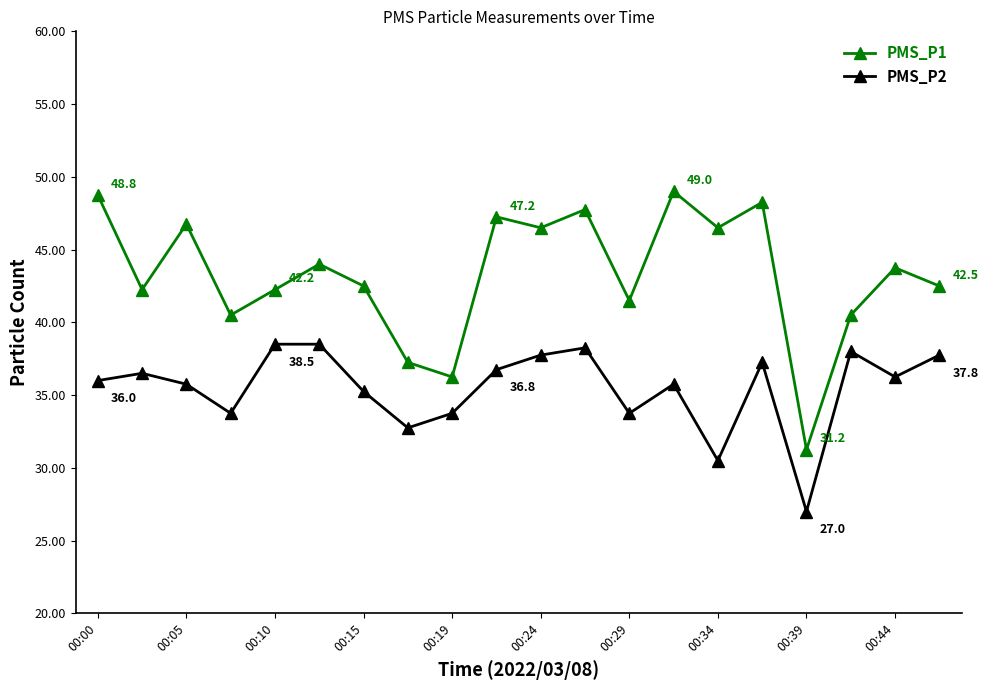

Which series has the largest range (max minus min)?

PMS_P1